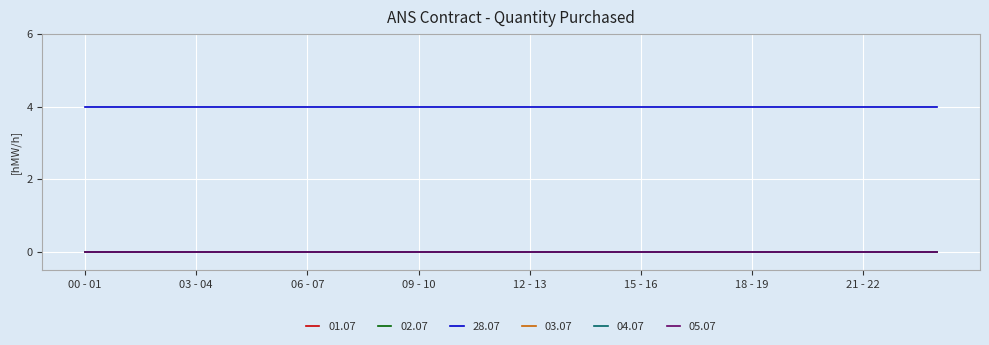

True or false: 02.07 has more than 1 interior local peaks.

False